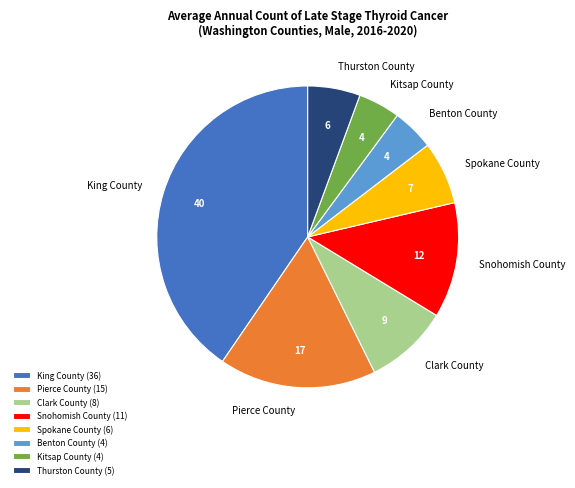

Is the sum of Pierce County and Snohomish County greater than half?

No